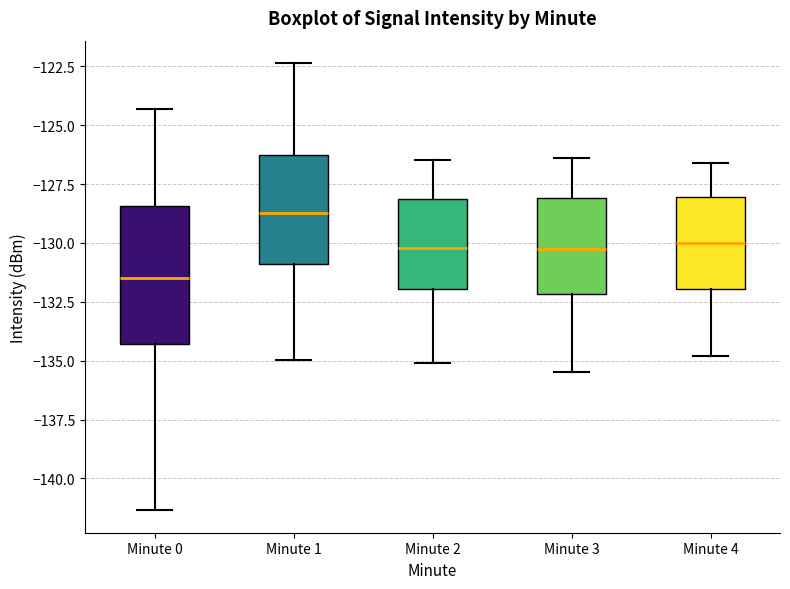

Where does the lower whisker of the box for Minute 0 end on the y-axis? The values are not printed on the chart, so give them approximately, as read against the axis.

-141.5